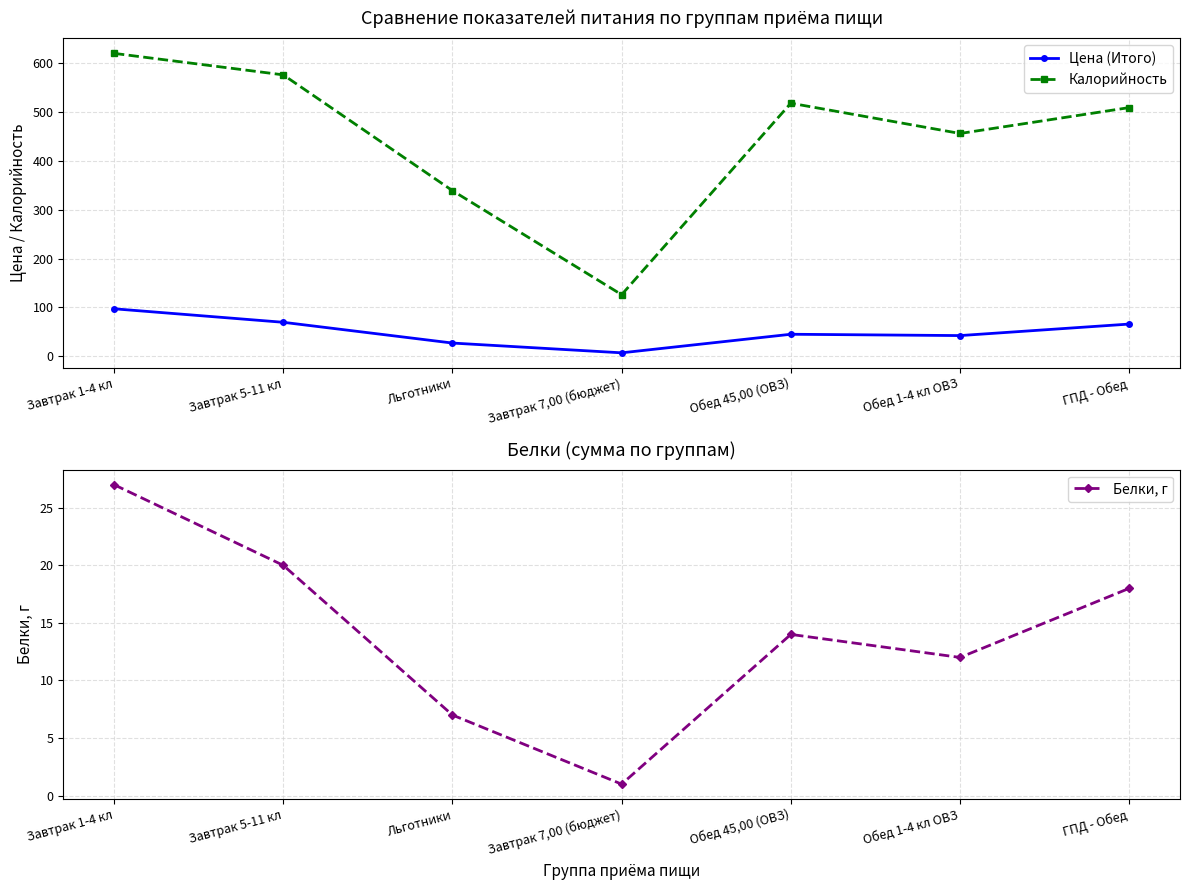

Where is Цена (Итого) nearest to the value 52?

Обед 45,00 (ОВЗ)